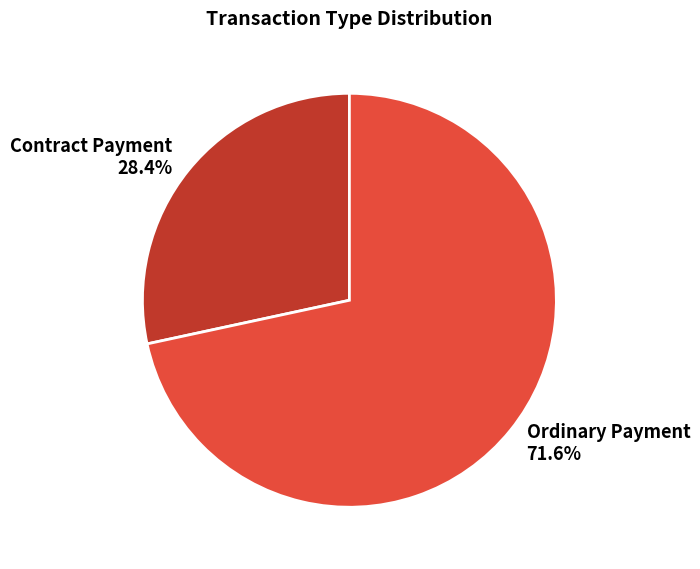

What percentage is the Contract Payment slice, to the nearest percent?

28%